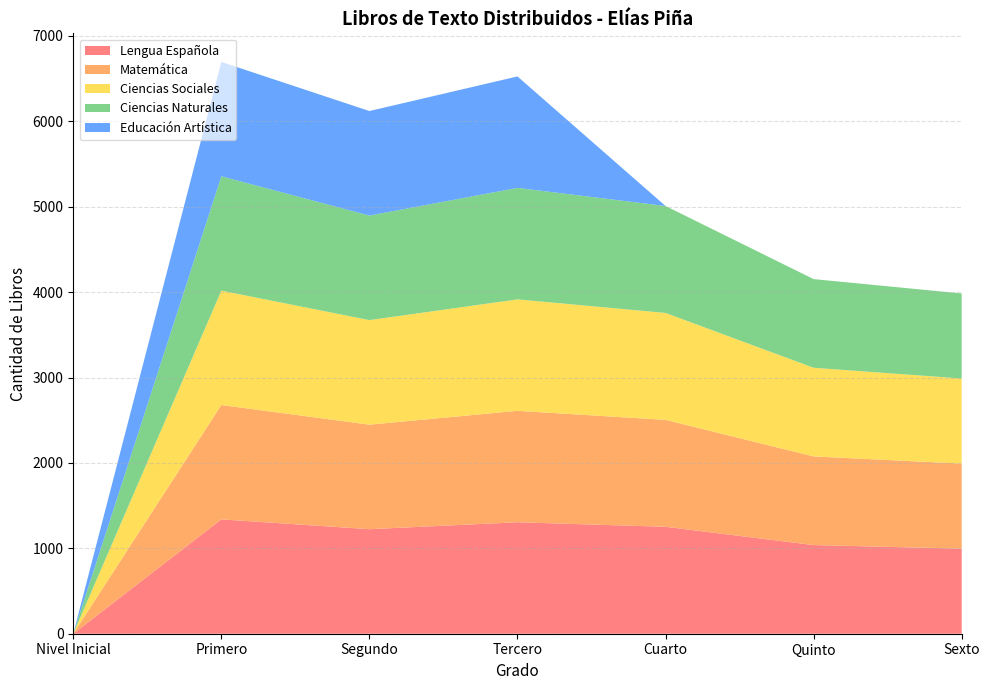

Reading left to right, extract all data points from this chart.

Lengua Española: 0	1339	1224	1305	1252	1038	996
Matemática: 0	1339	1224	1305	1252	1038	996
Ciencias Sociales: 0	1339	1224	1305	1252	1038	996
Ciencias Naturales: 0	1339	1224	1305	1252	1038	996
Educación Artística: 0	1339	1224	1305	0	0	0